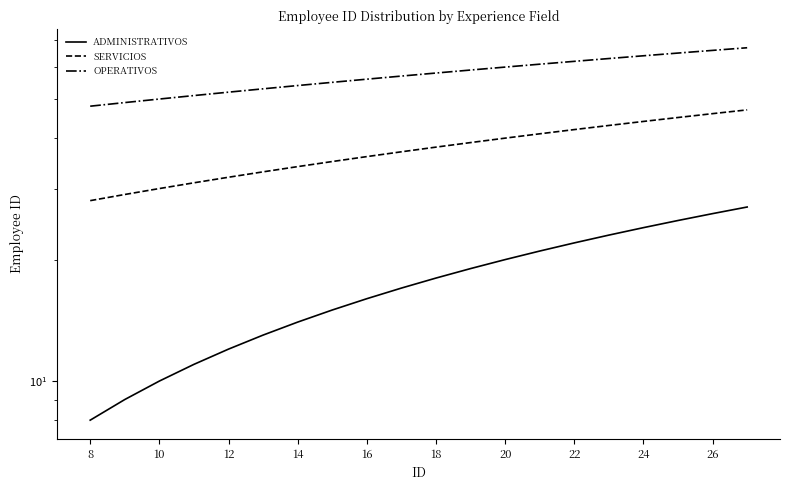

Which series has the widest spread of values?

ADMINISTRATIVOS